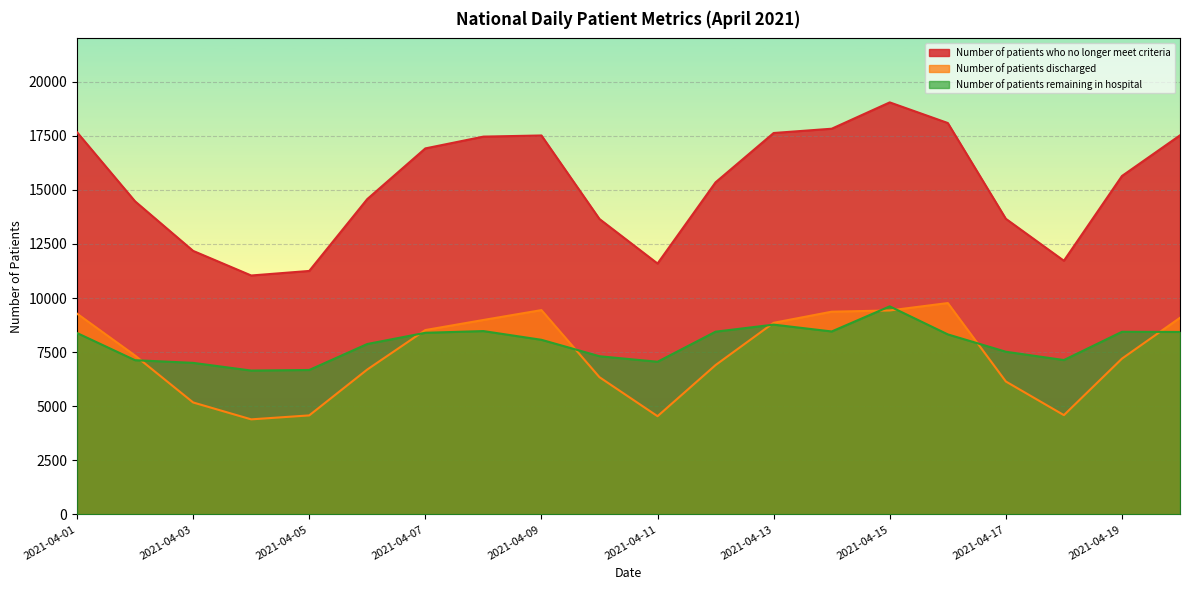

Which category has the highest value in the Number of patients discharged series?

2021-04-16